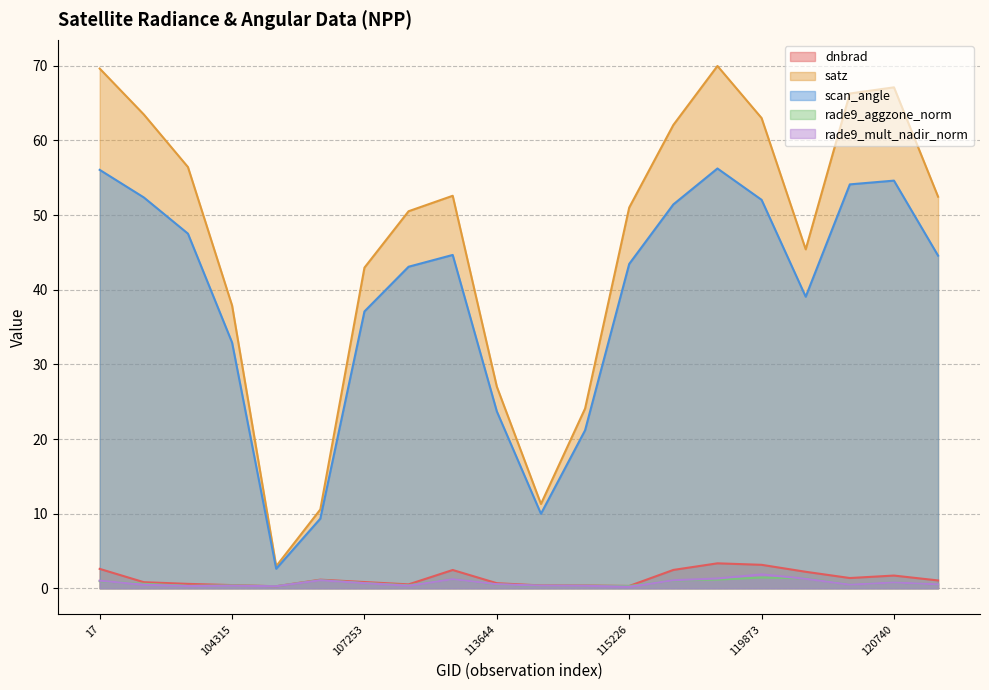

What is the difference between the second highest and minimum values in the scan_angle series?

53.4